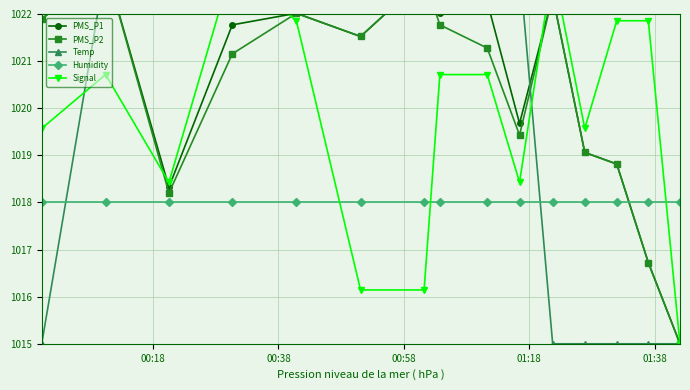

At which category does the chart reach its peak across all series?

00:38